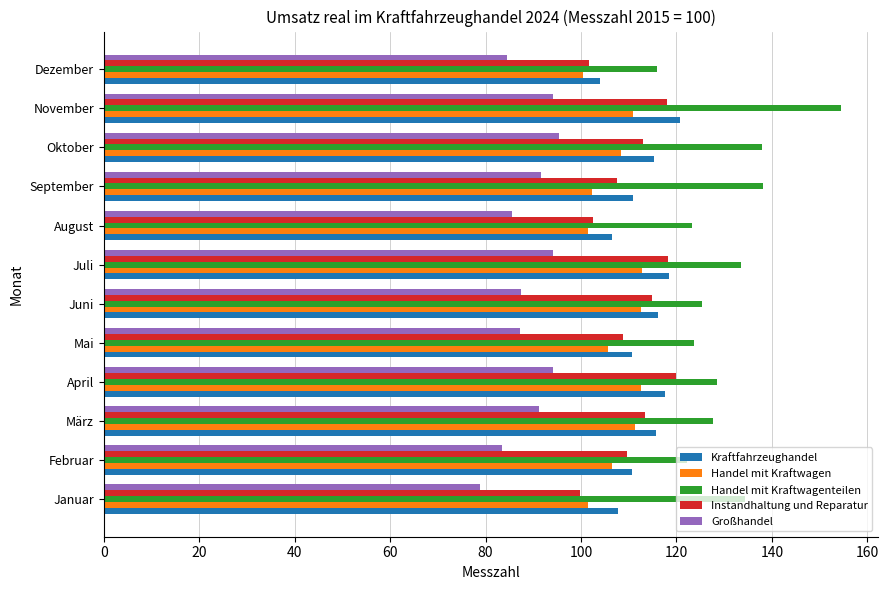

Which series has the largest total across all categories?

Handel mit Kraftwagenteilen